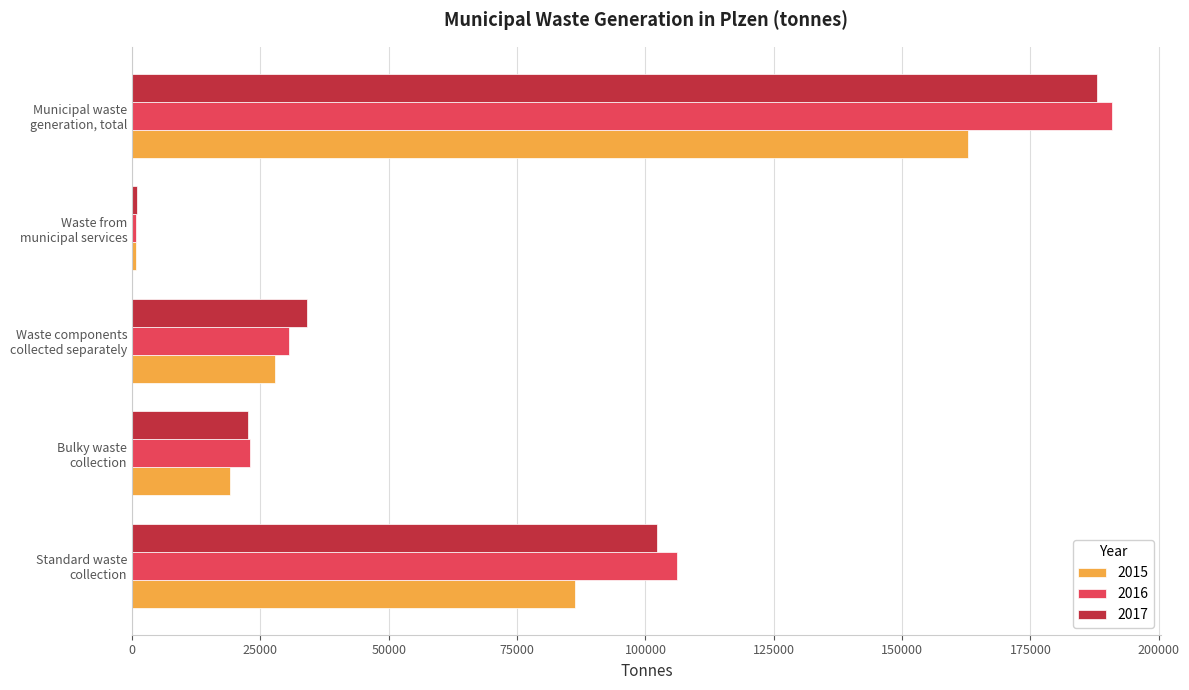

What is the difference between the 2015 values at Municipal waste
generation, total and Bulky waste
collection?

143647.2